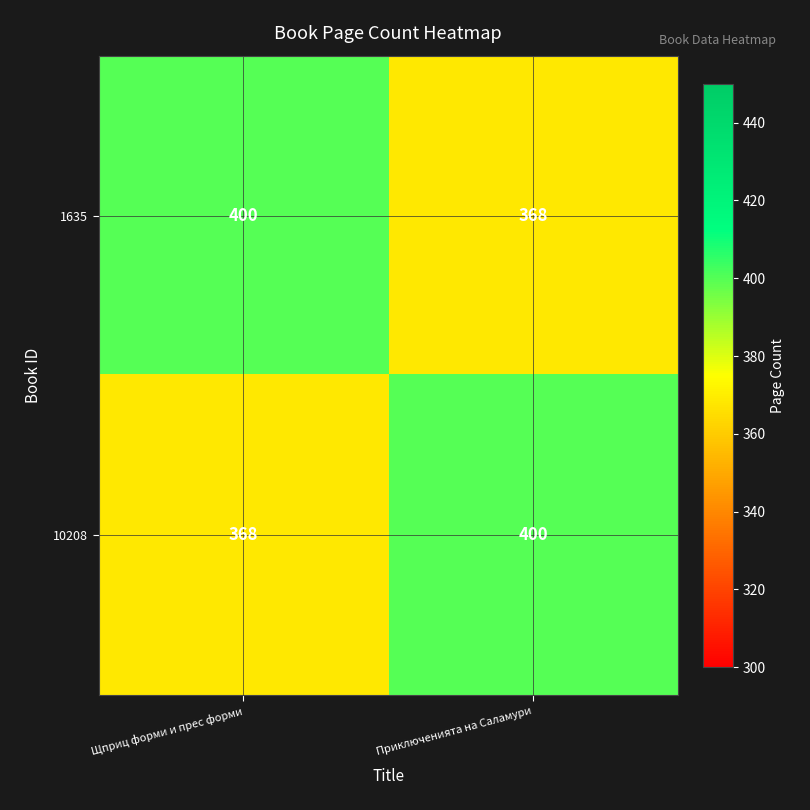

What is the spread (max minus min) of values at Приключенията на Саламури?

32